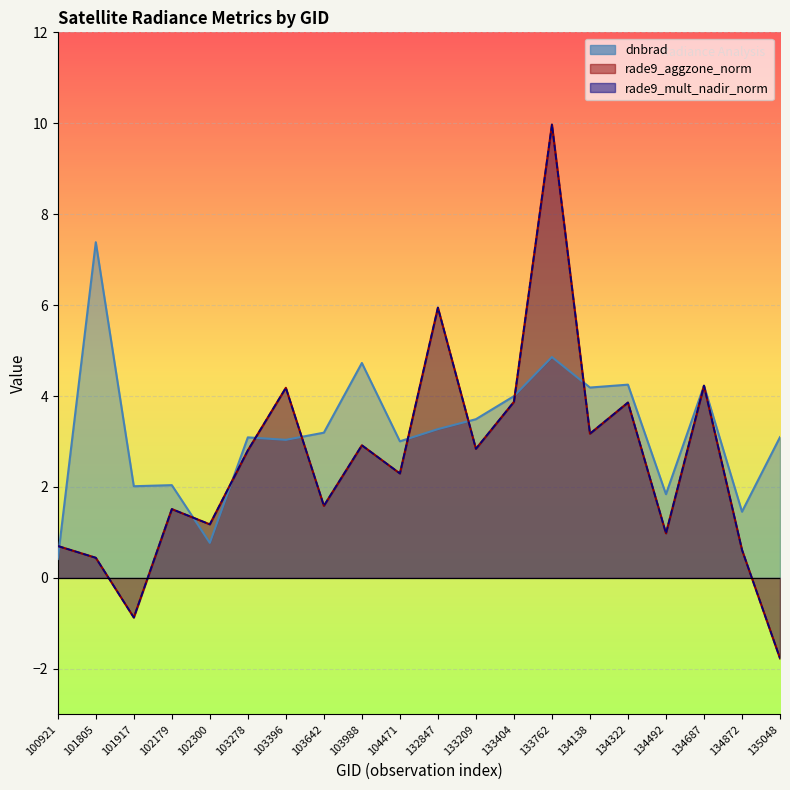

What are all the series names shown in the legend?

dnbrad, rade9_aggzone_norm, rade9_mult_nadir_norm